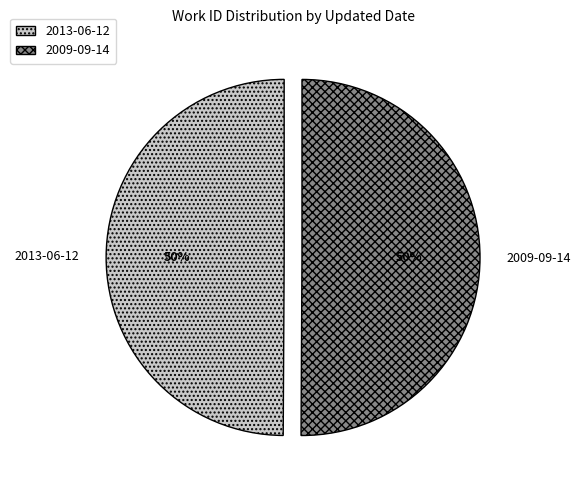

To the nearest percent, what portion does 2009-09-14 represent?

50%